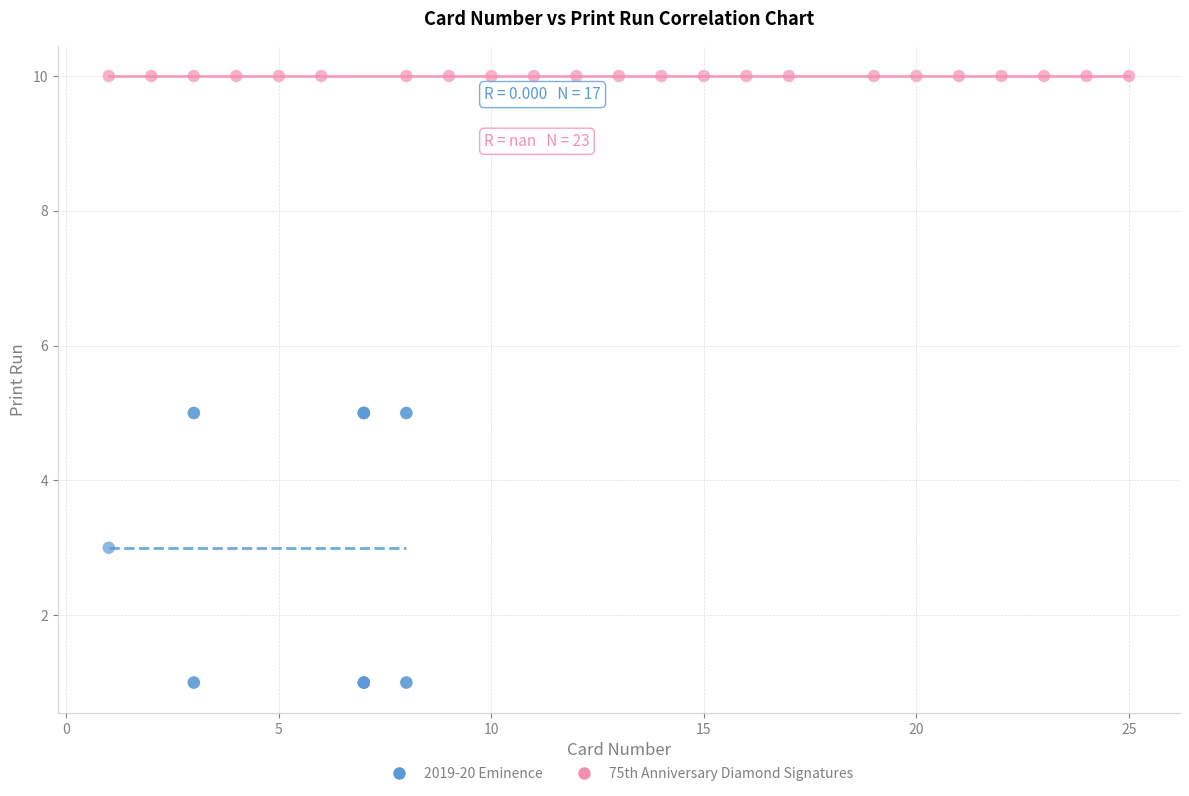

Which series contains the lowest Y value?

2019-20 Eminence